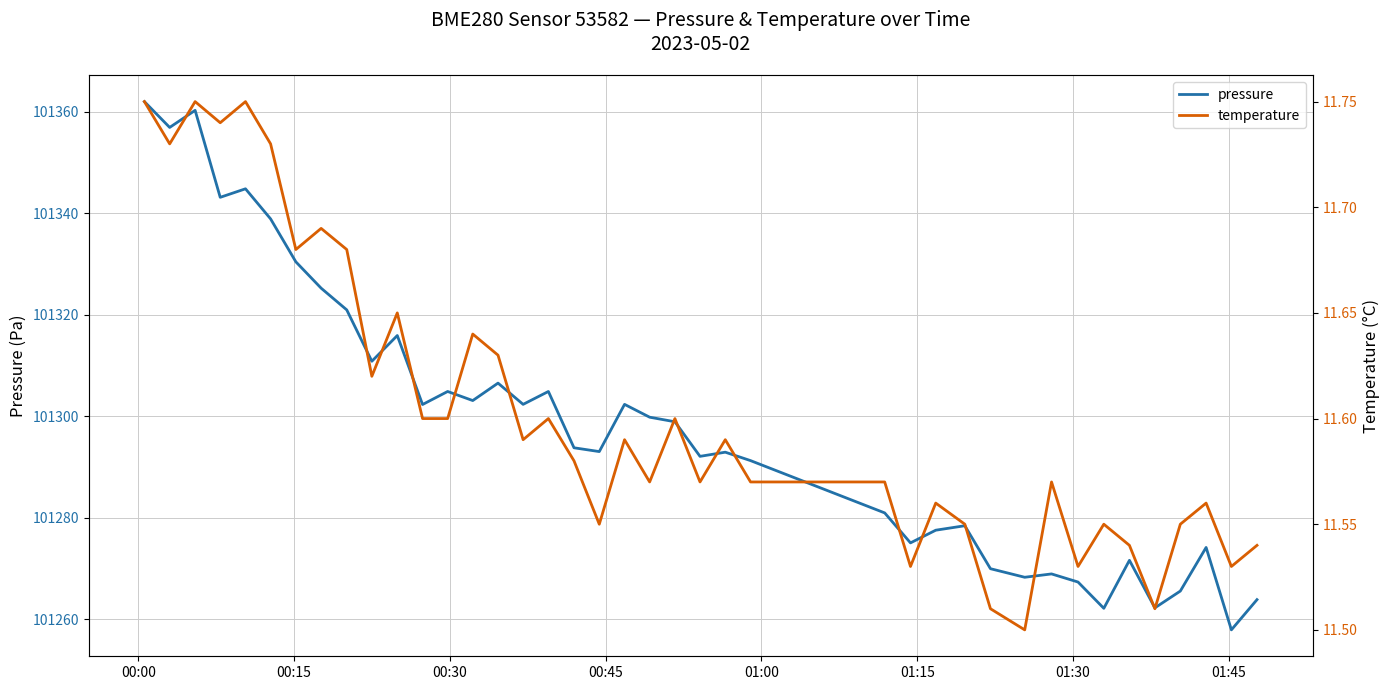

What is the difference between the maximum and second lowest values in the pressure series?

99.9